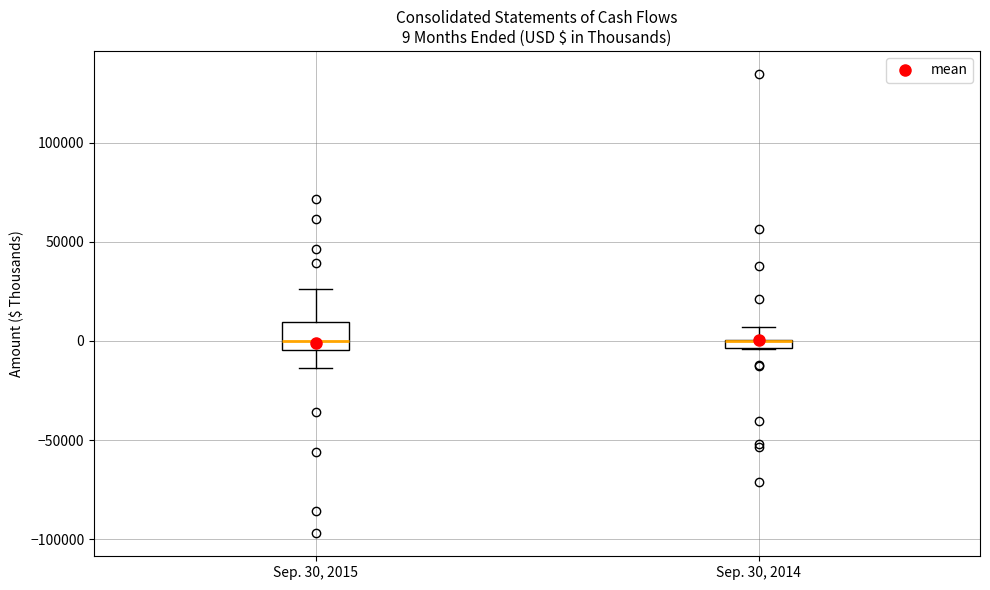

Which box is the tallest, from its lower edge to its upper edge?

Sep. 30, 2015